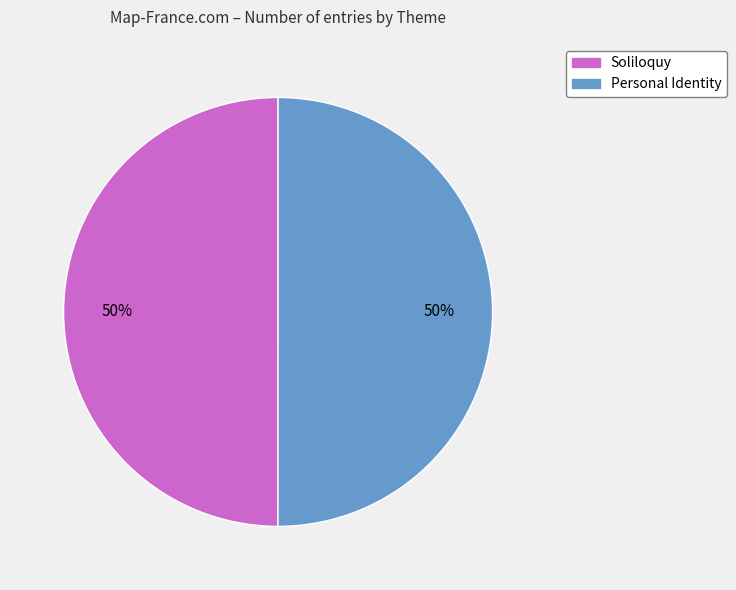

To the nearest percent, what is the combined percentage of Soliloquy and Personal Identity?

100%